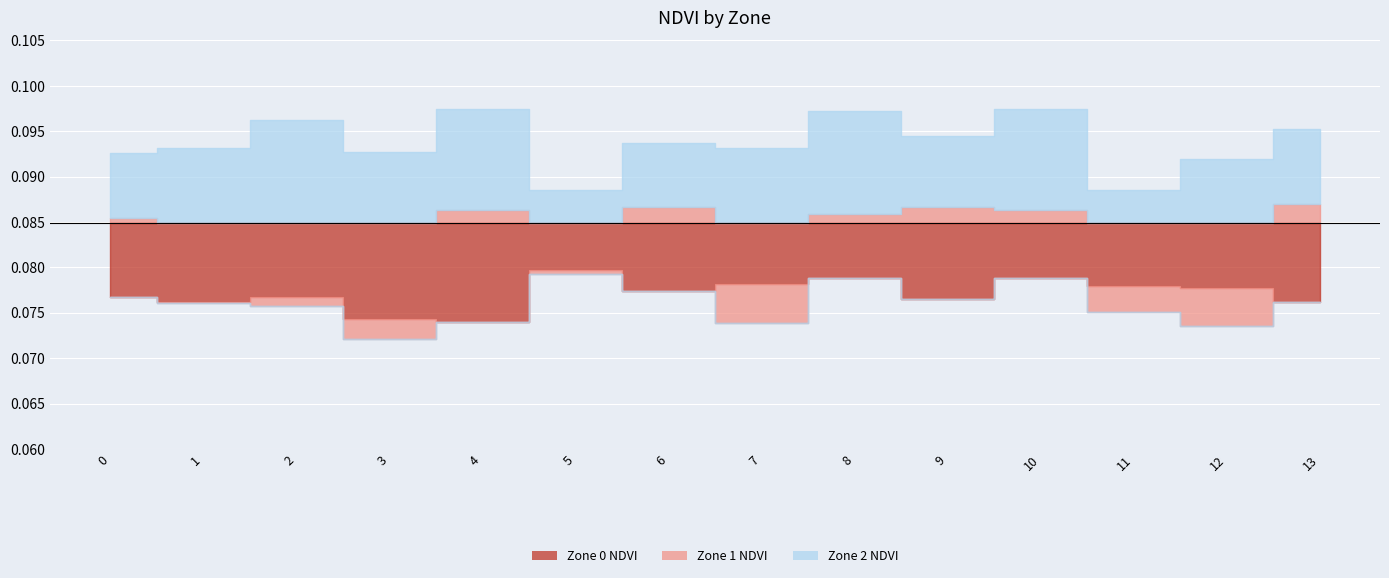

What is the sum of all Zone 1 NDVI values?

1.2